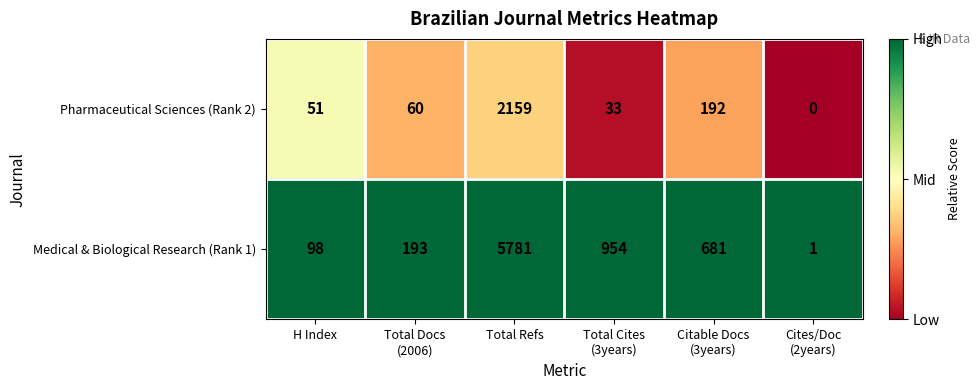

How many data points does each series have?

6